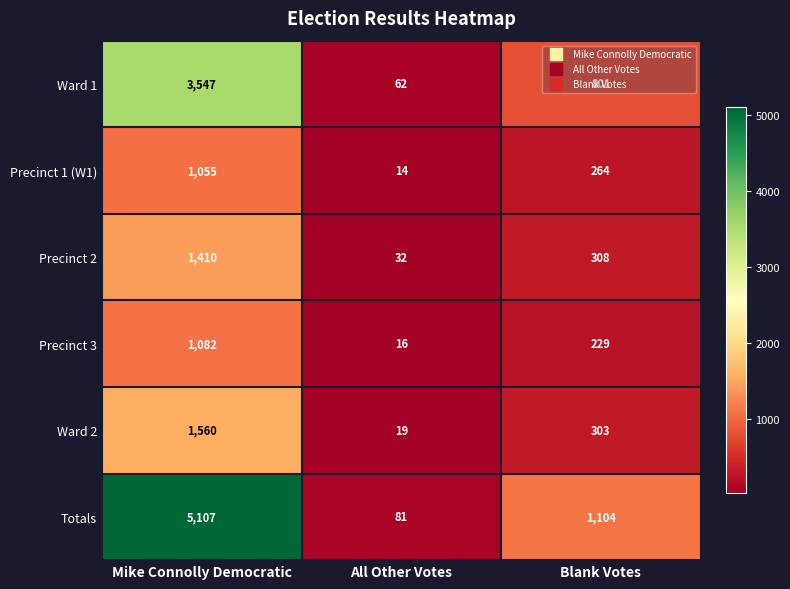

Which category has the lowest value across all series?

All Other Votes